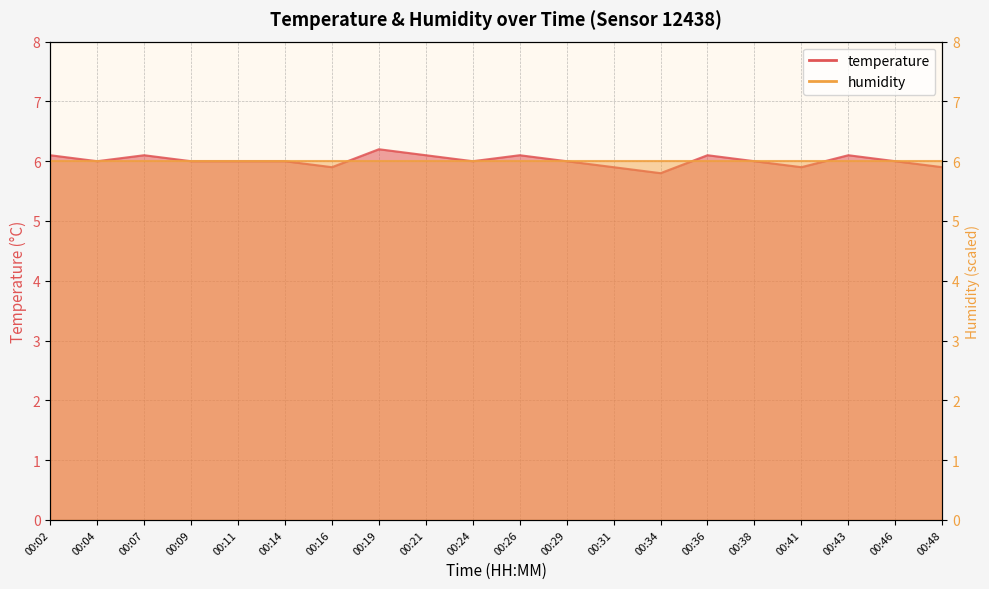

What is the ratio of the value at 00:34 to the value at 00:11?

1.0